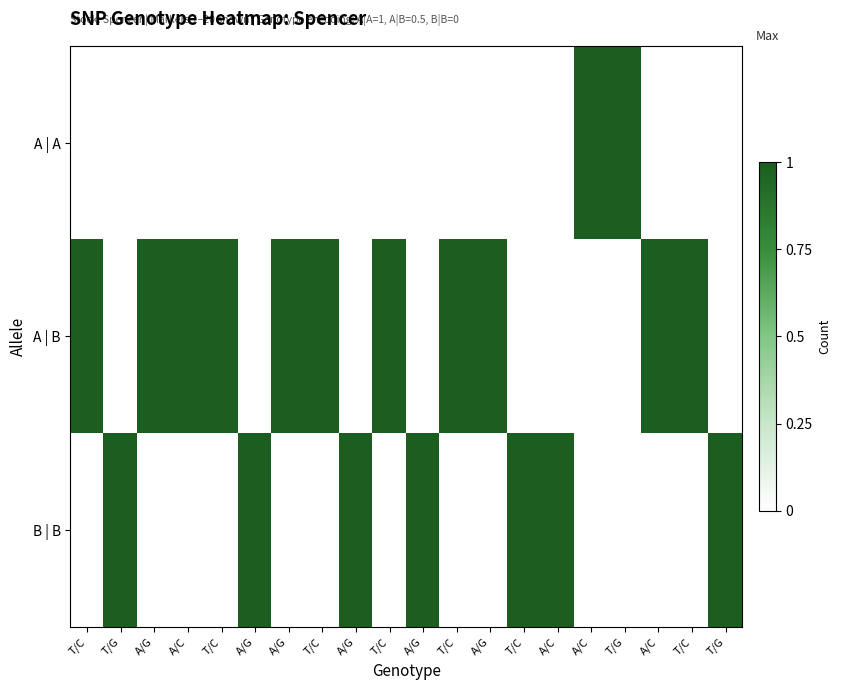

What is the greatest value displayed?

1